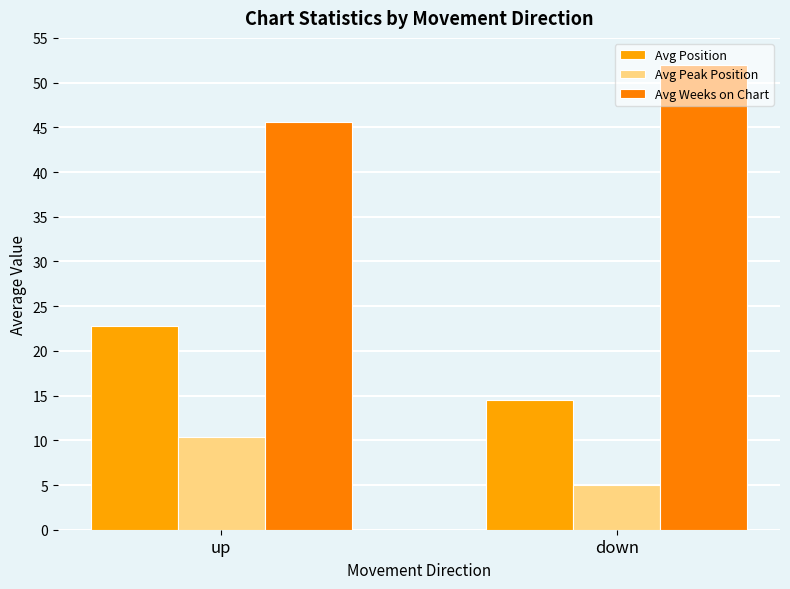

Rank the series at up from highest to lowest value.

Avg Weeks on Chart, Avg Position, Avg Peak Position